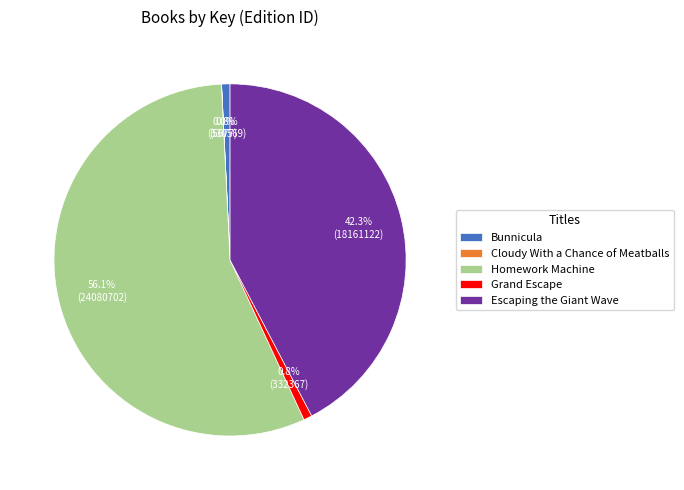

Which category accounts for the majority?

Homework Machine